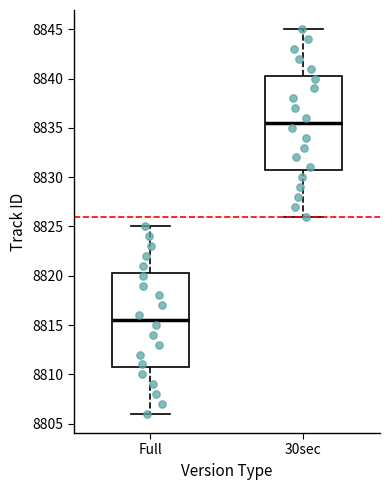

Which box has the highest median line?

30sec